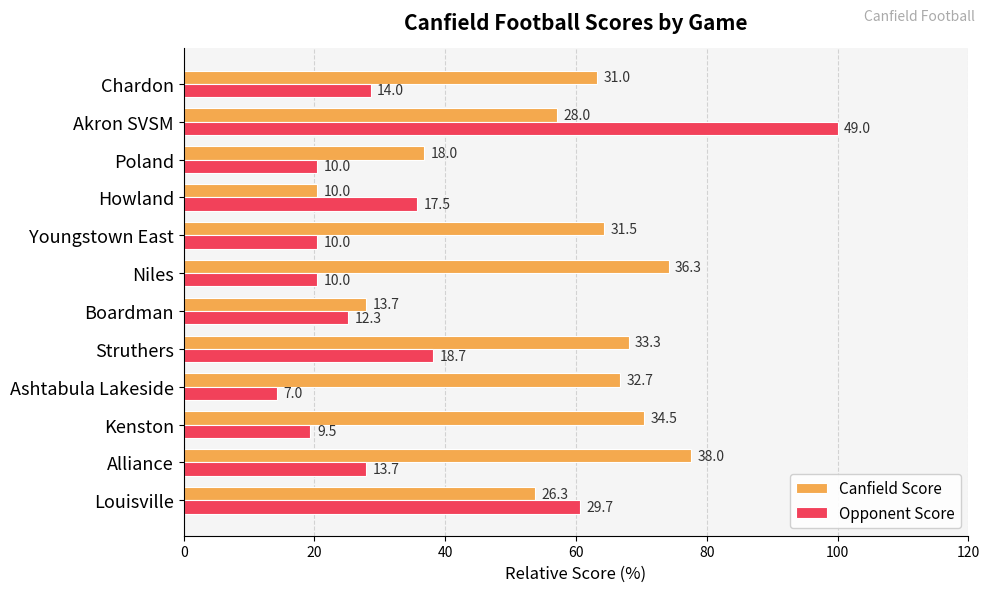

What are all the series names shown in the legend?

Canfield Score, Opponent Score